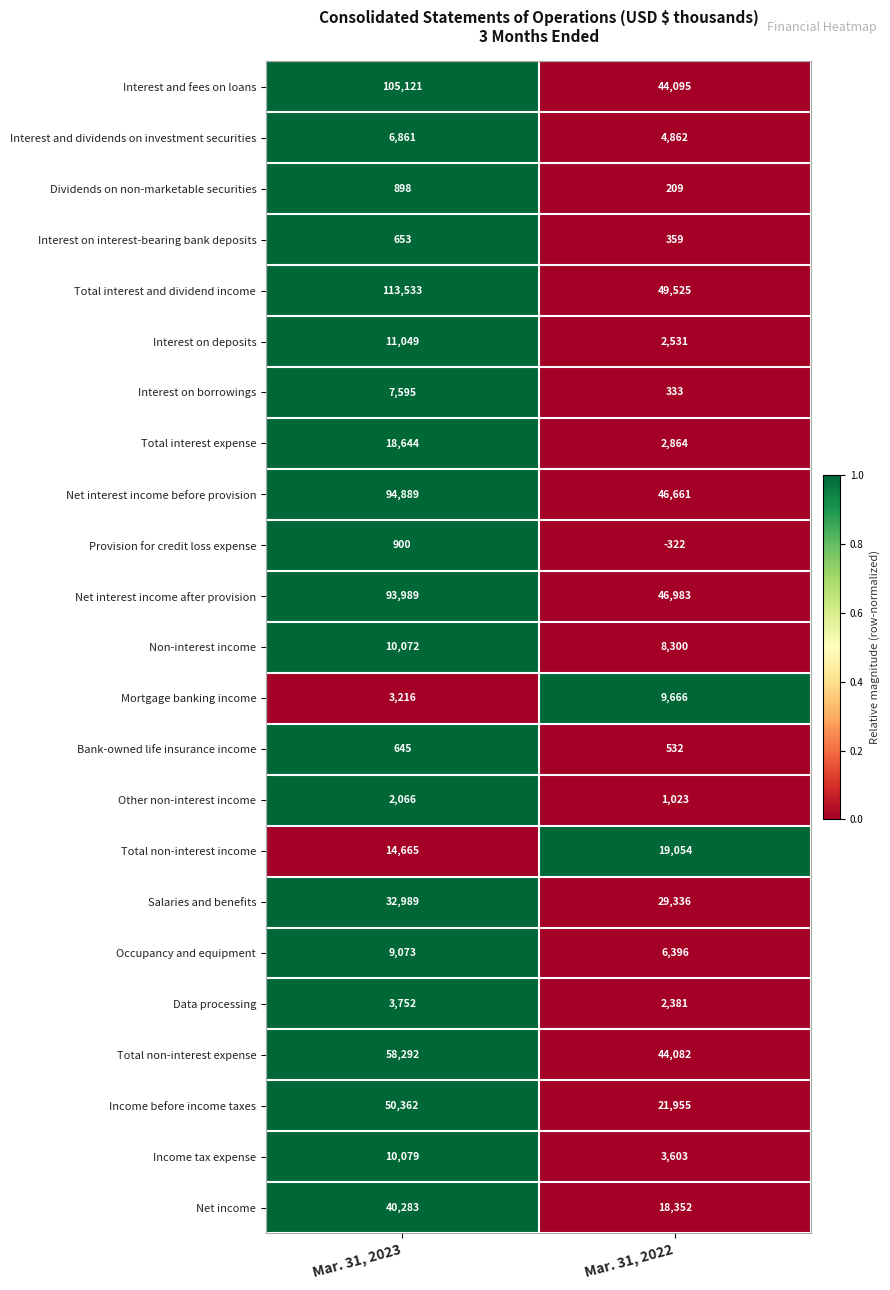

Which series has the widest spread of values?

Total interest and dividend income